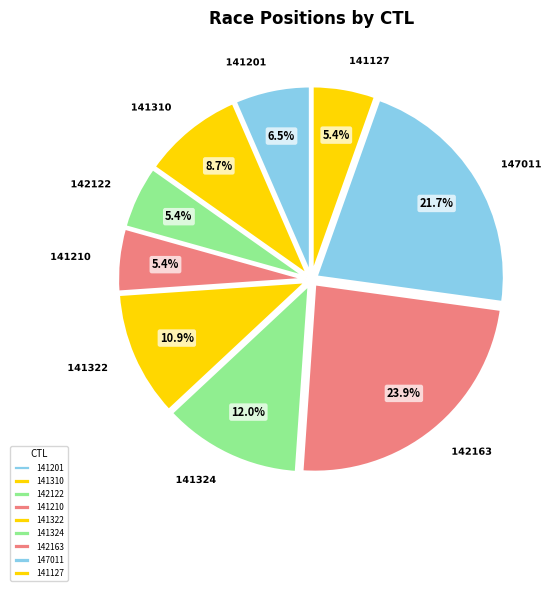

How many segments does this pie chart have?

9